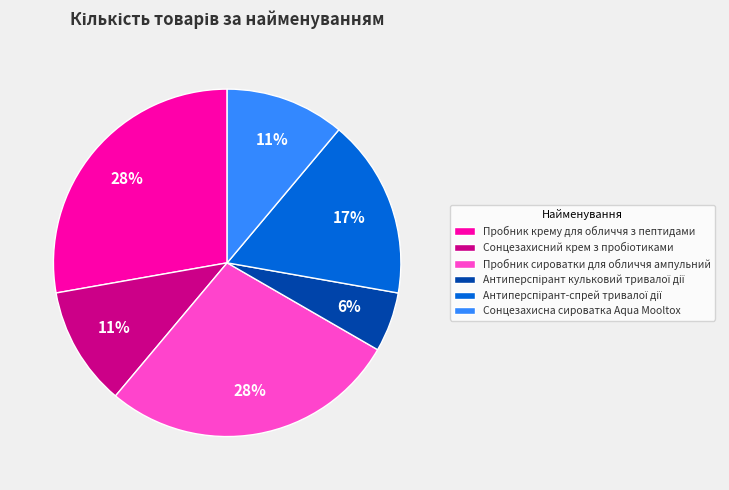

Combined, do Пробник сироватки для обличчя ампульний and Пробник крему для обличчя з пептидами account for over 50%?

Yes